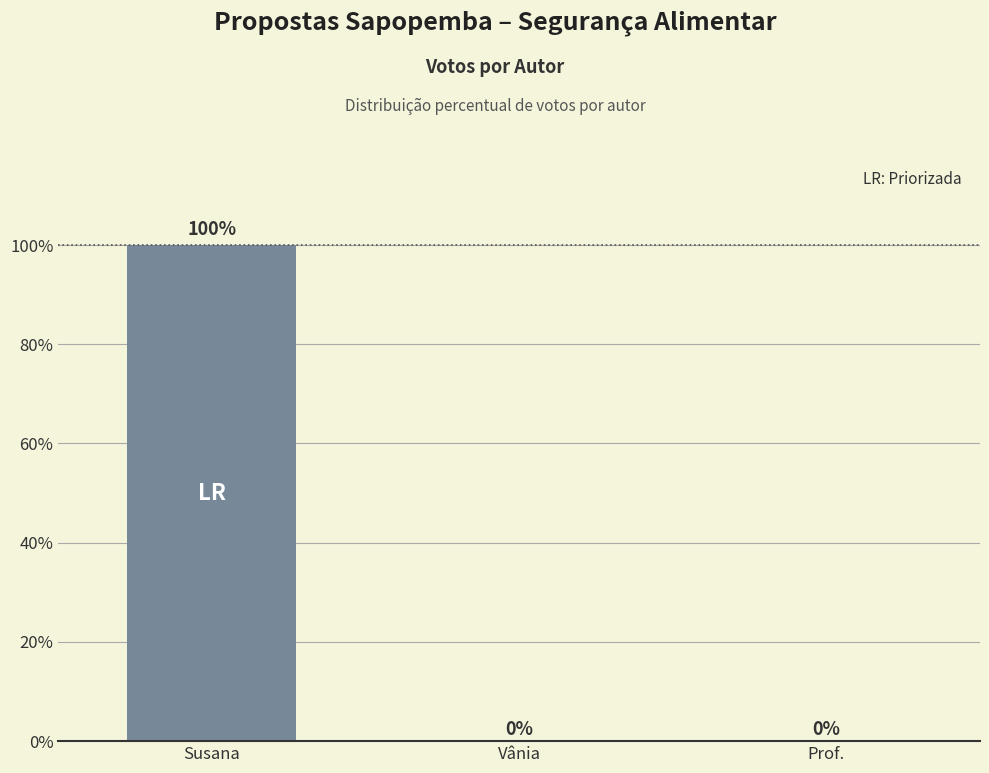

Reading left to right, list all the values displayed in this chart.

100	0	0